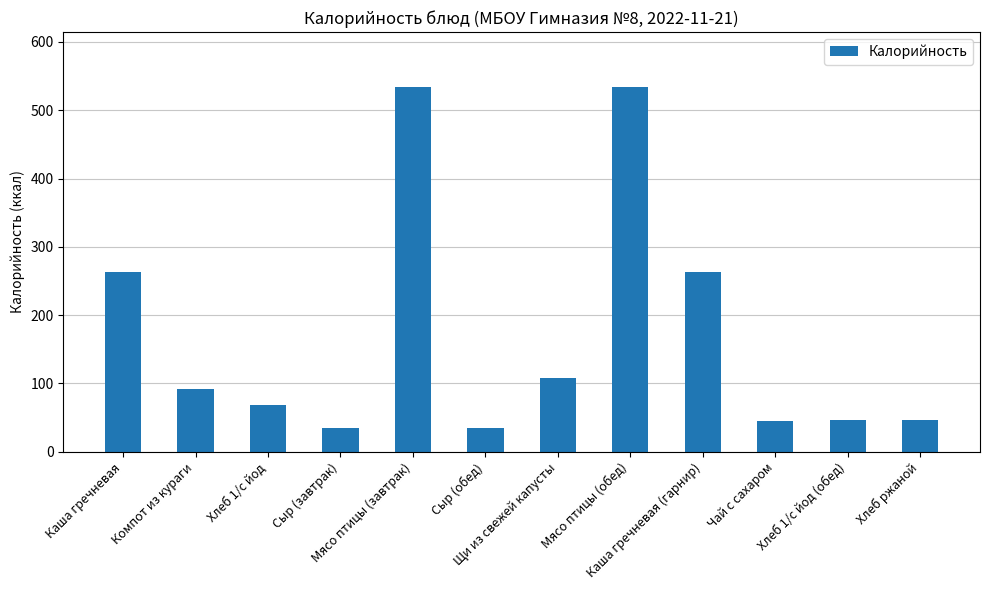

How many bars are there in total?

12